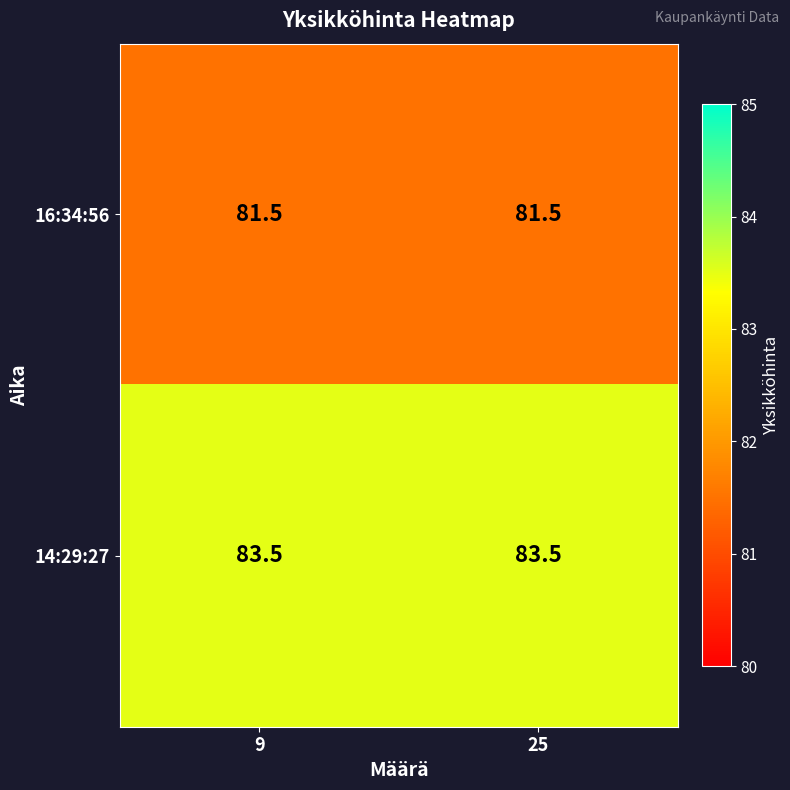

What is the maximum value shown in the chart?

83.5